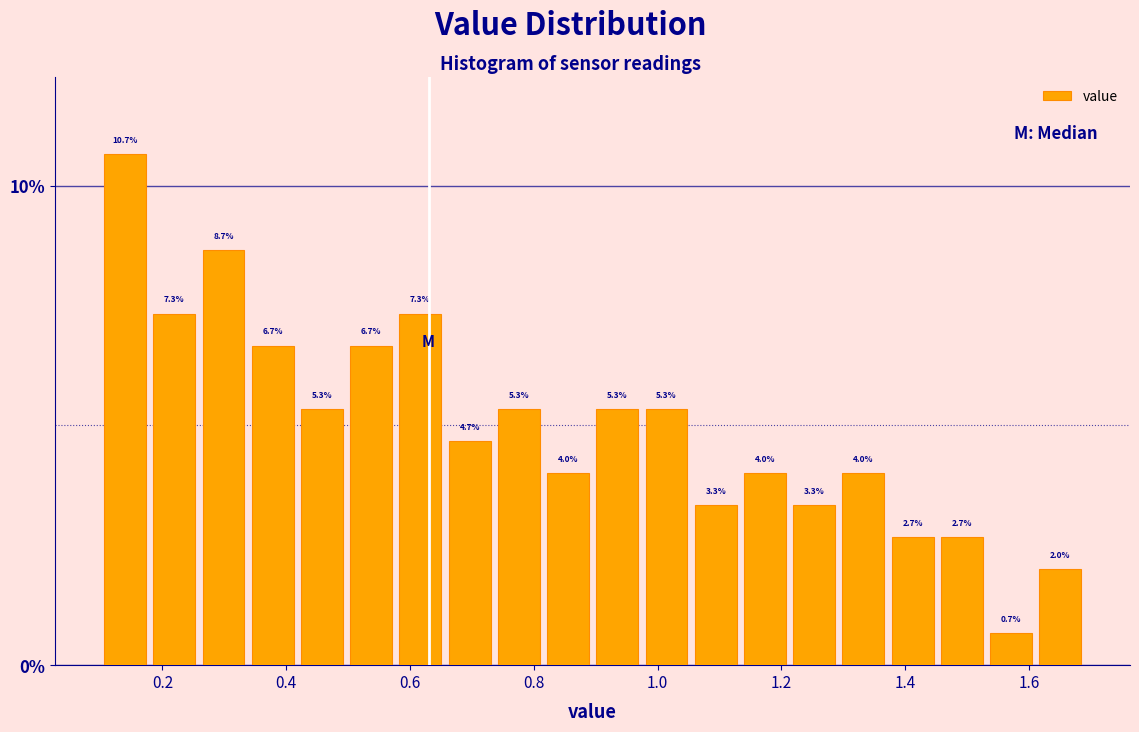

Read against the x-axis, roughly where is the centre of the tallest bar?

0.14